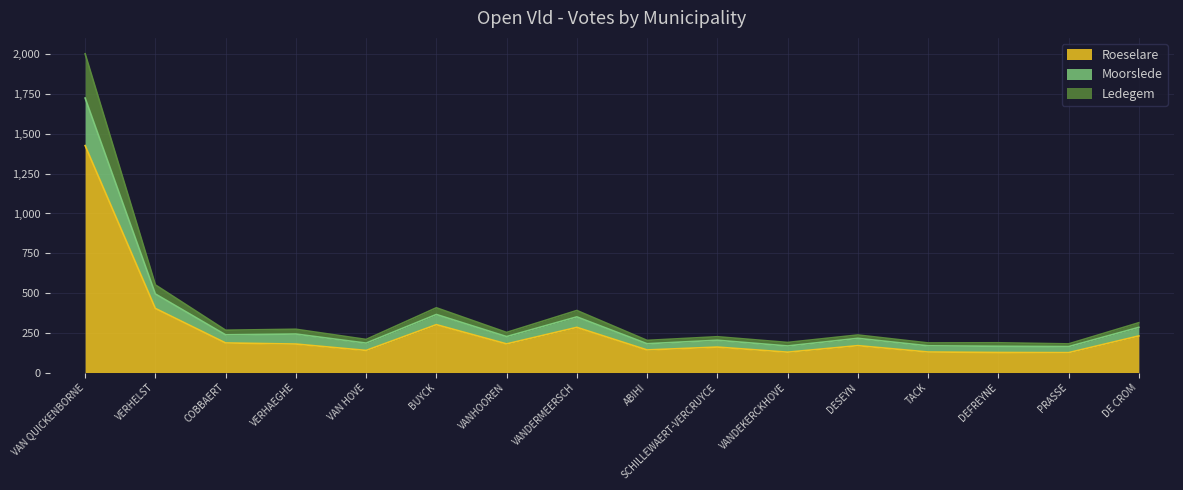

Is it true that Roeselare equals 129 at TACK?

True